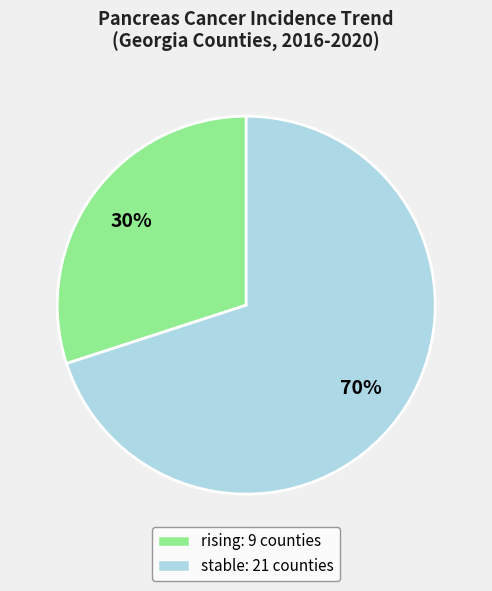

What is the ratio of the value at stable to the value at rising?

2.3